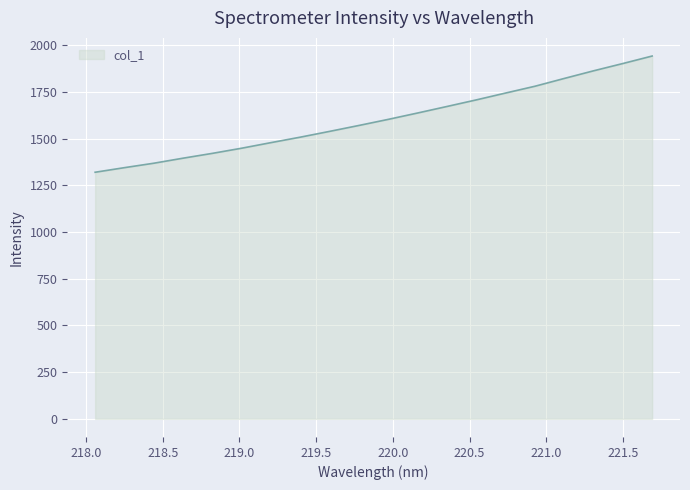

What is the smallest value displayed?

1320.0